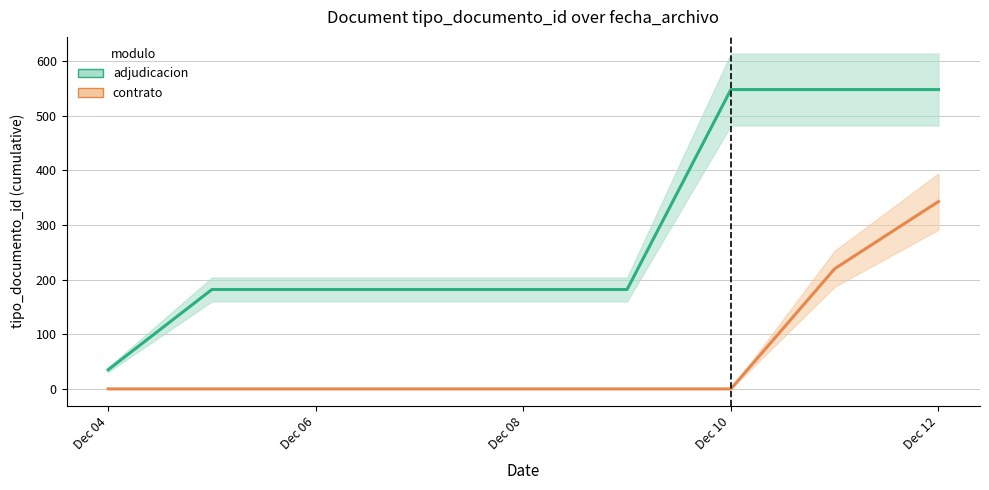

How many values in contrato are above zero?

2